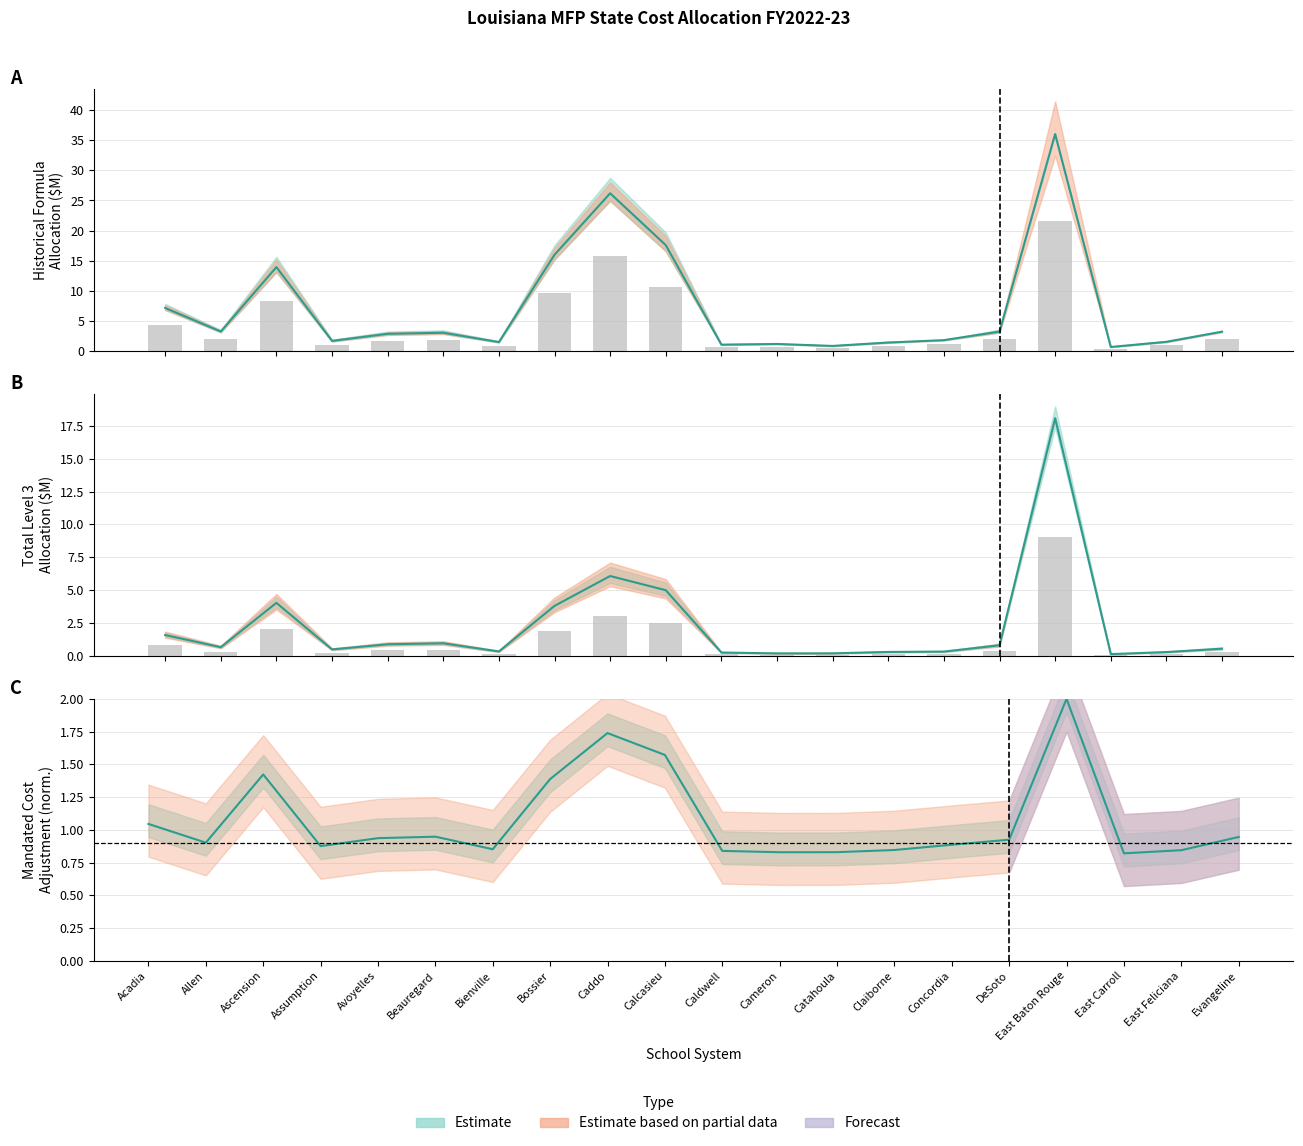

How many groups of bars are there?

20